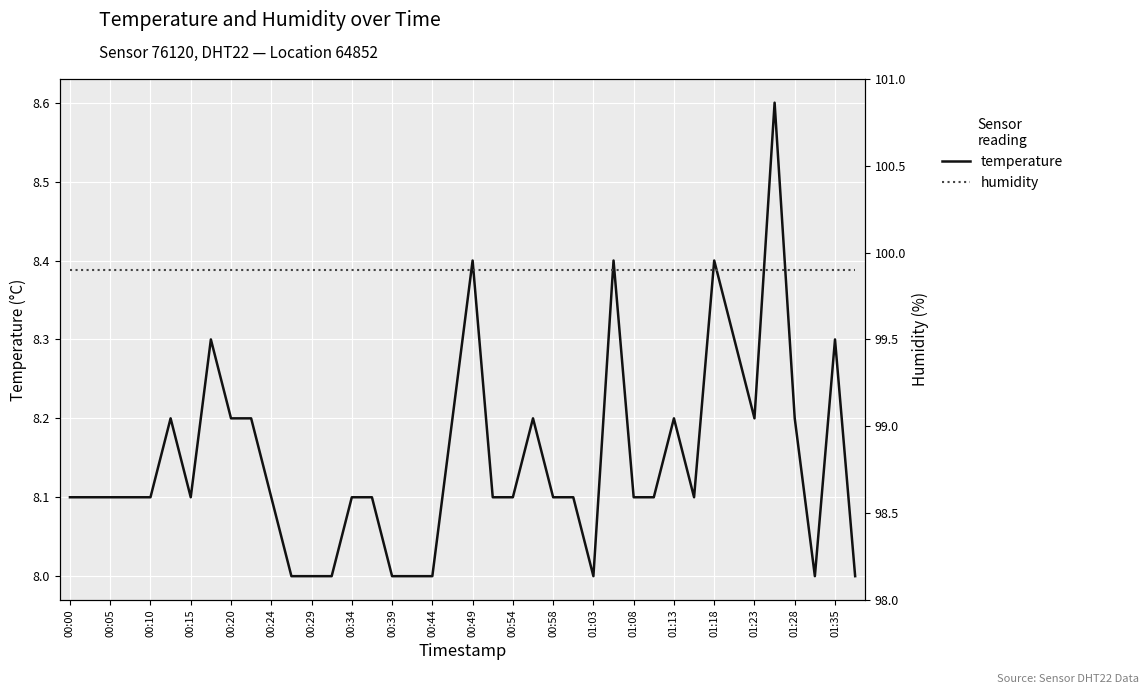

The value of temperature at 01:18 is 8.4. True or false?

True